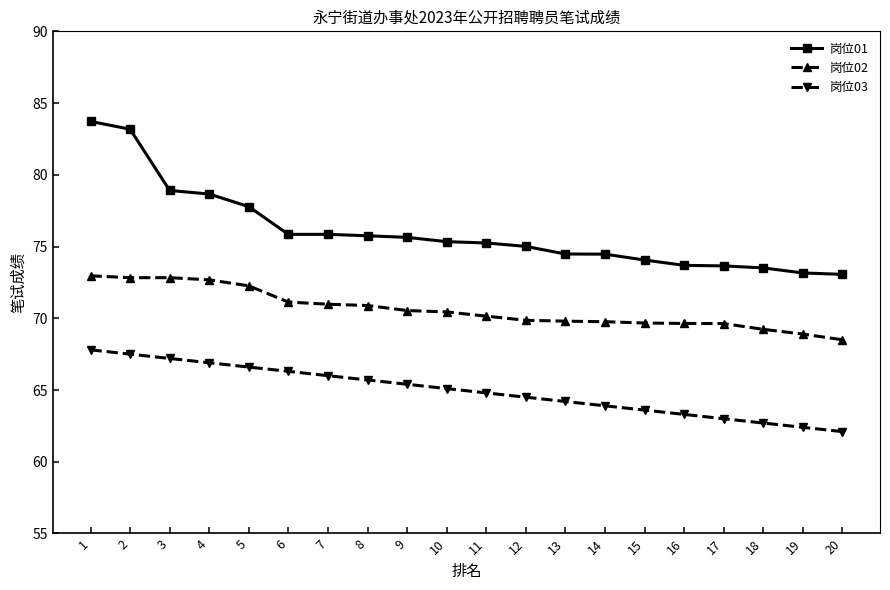

What is the maximum value for 岗位02?

73.0